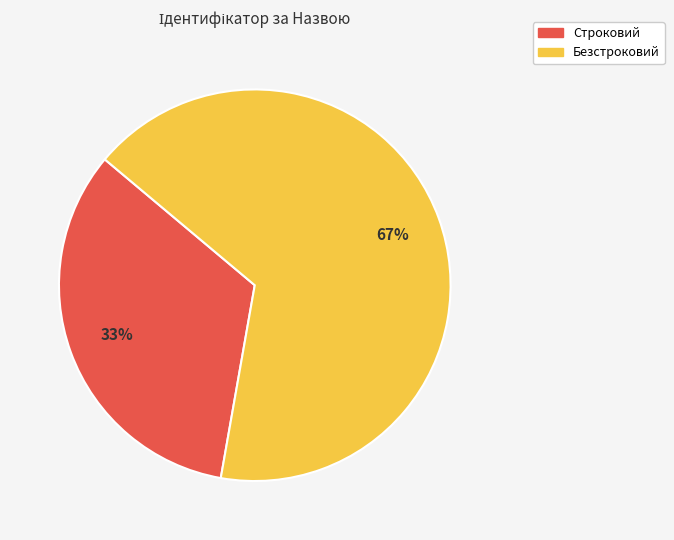

Combined, do Безстроковий and Строковий account for over 50%?

Yes